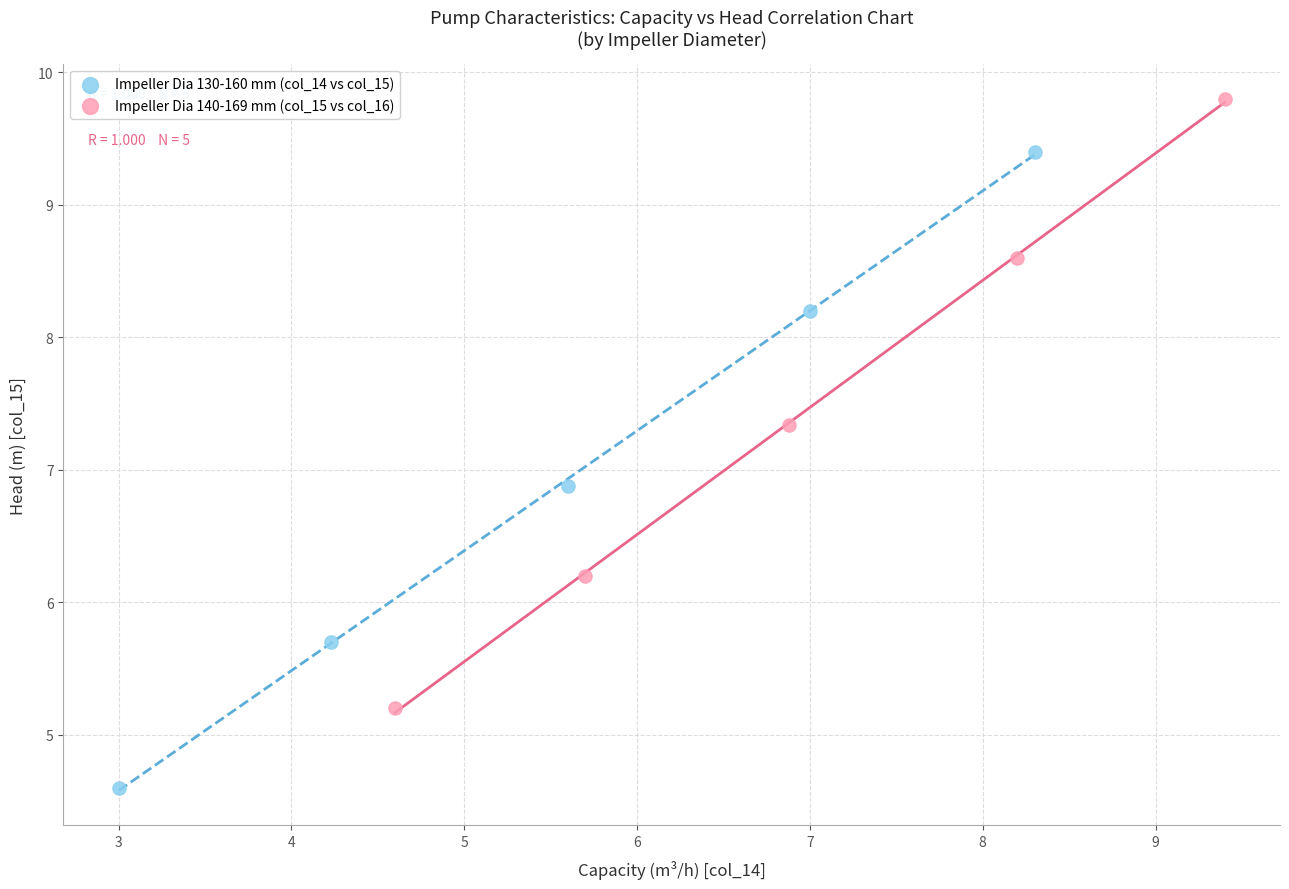

Which series has the largest Y range (max minus min)?

Impeller Dia 130-160 mm (col_14 vs col_15)